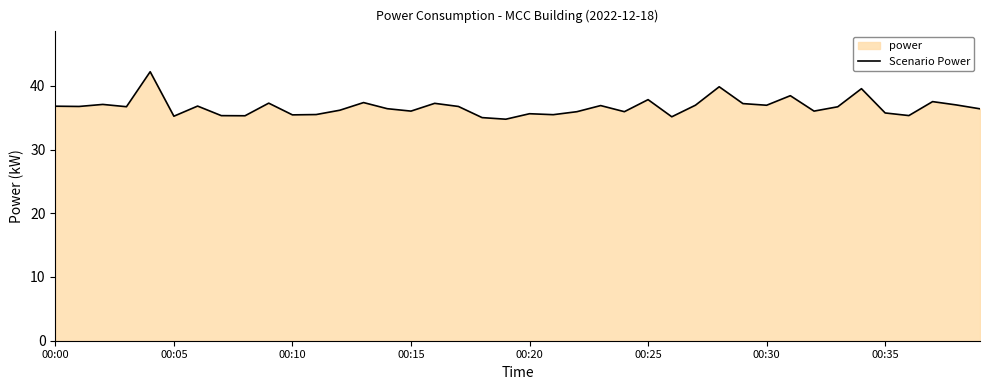

What is the greatest value displayed?

42.2